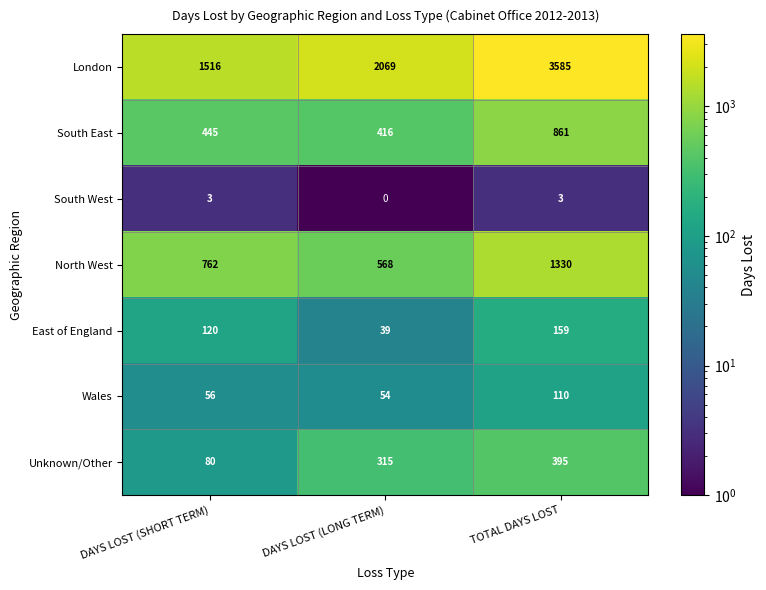

Which series has the largest total across all categories?

London